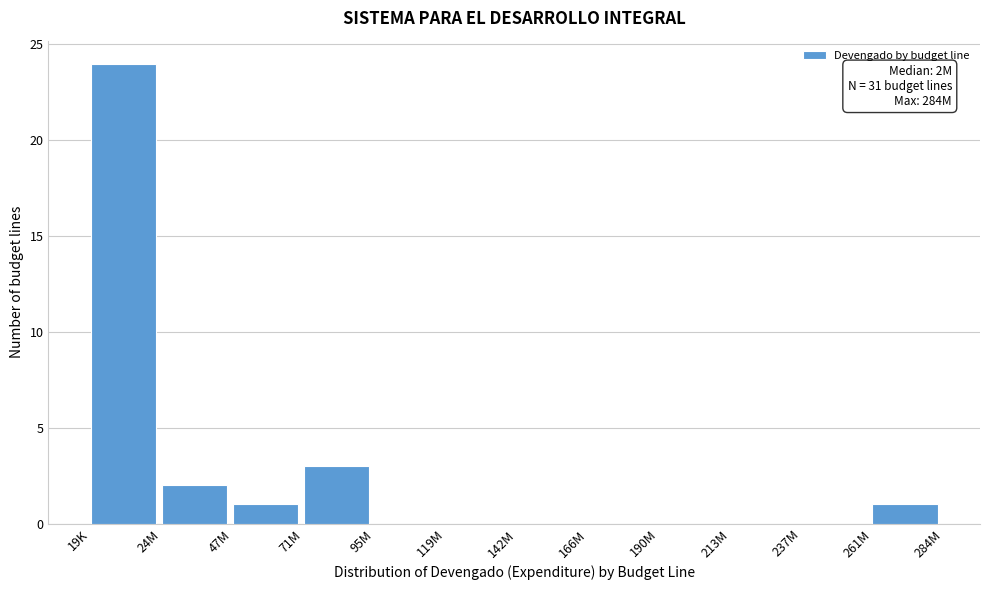

Reading right to left, what are all the values shown in this chart?

261M=1	237M=0	213M=0	190M=0	166M=0	142M=0	119M=0	95M=0	71M=3	47M=1	24M=2	19K=24